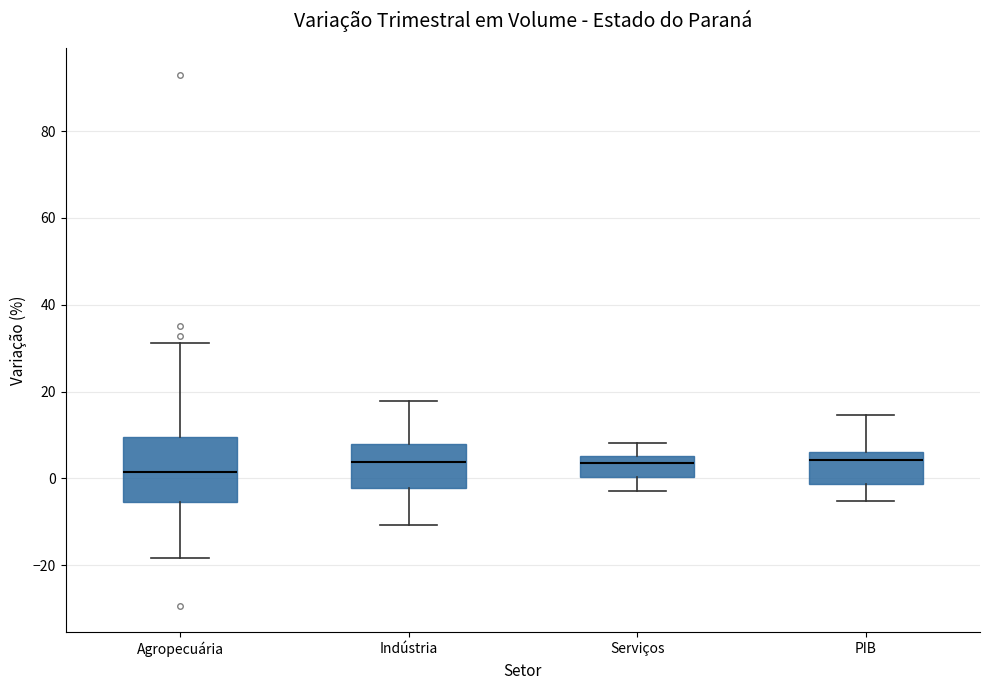

Comparing the boxes themselves (not the whiskers), which one is the tallest?

Agropecuária